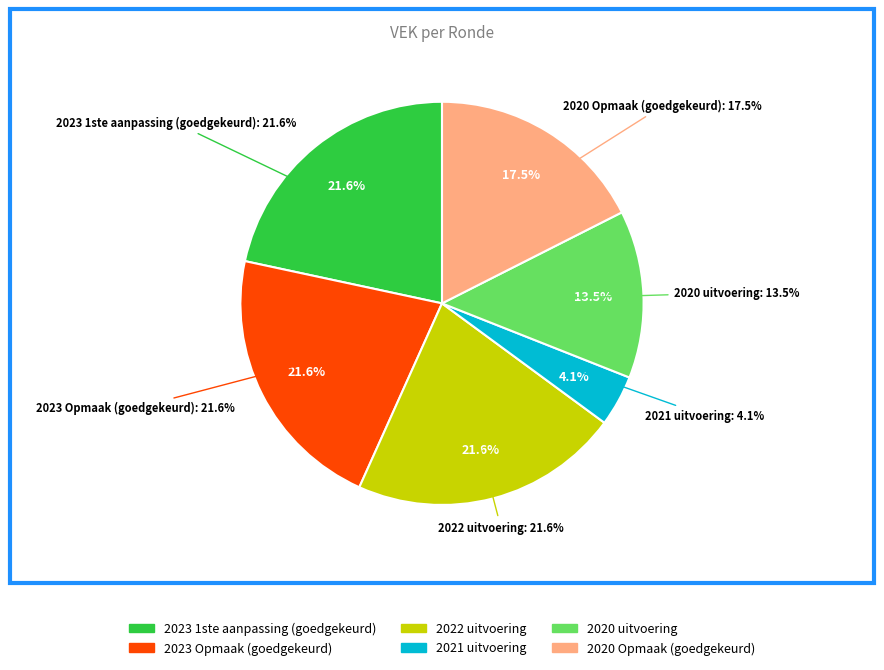

To the nearest percent, what is the difference between the 2021 uitvoering and 2020 Opmaak (goedgekeurd) slice percentages?

13%